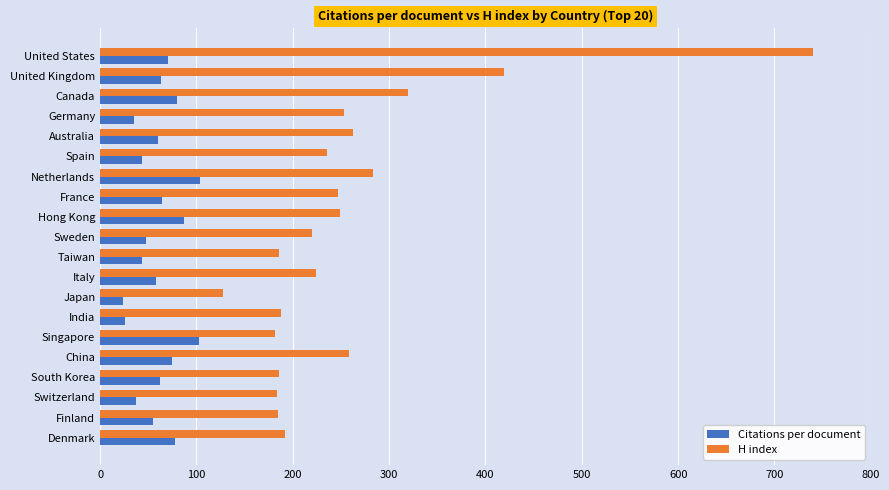

At how many categories does at least one series exceed 476?

1